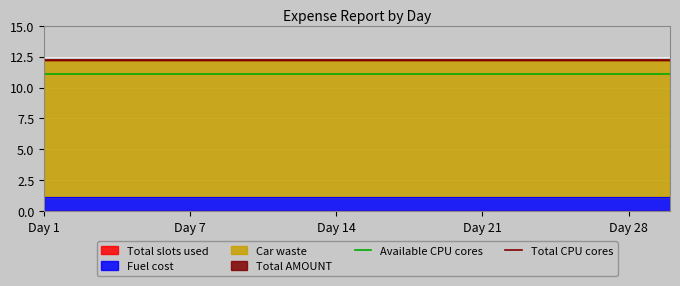

True or false: Available CPU cores has a value of 19.7 at Day 1.

False